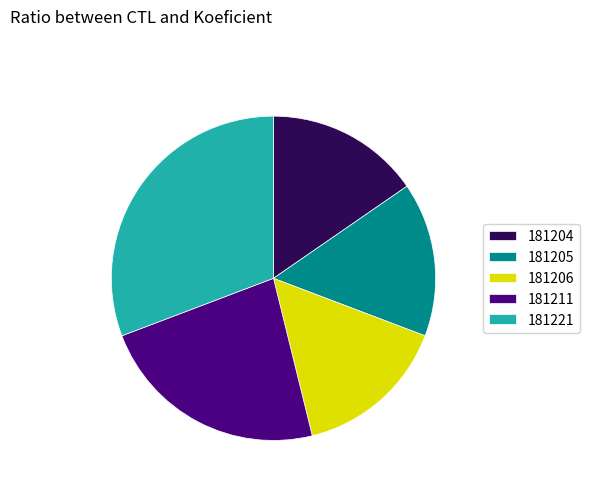

The 181221 slice represents 31% of the pie. True or false?

True